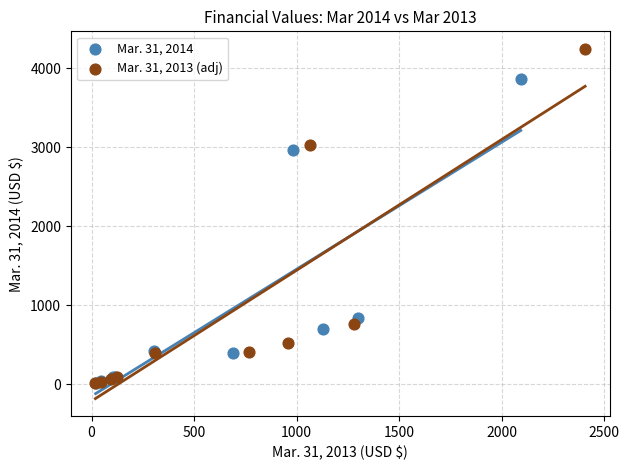

Which series contains the highest Y value?

Mar. 31, 2013 (adj)